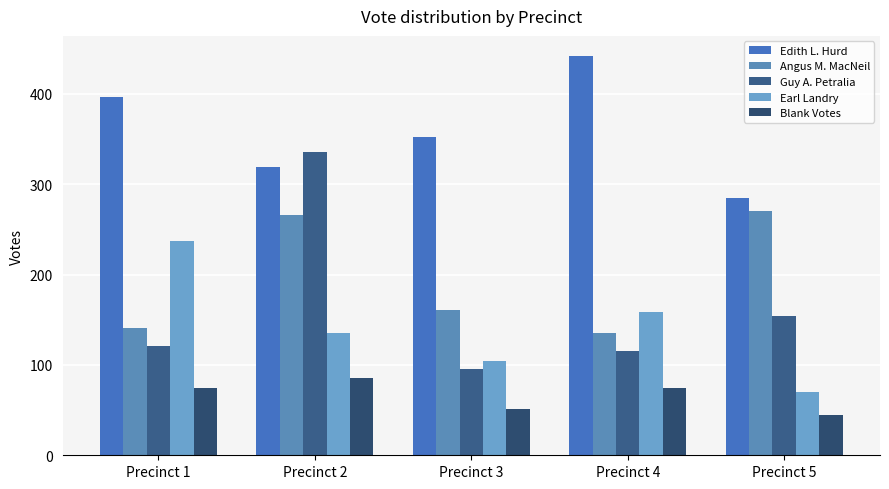

Which series has the largest total across all categories?

Edith L. Hurd